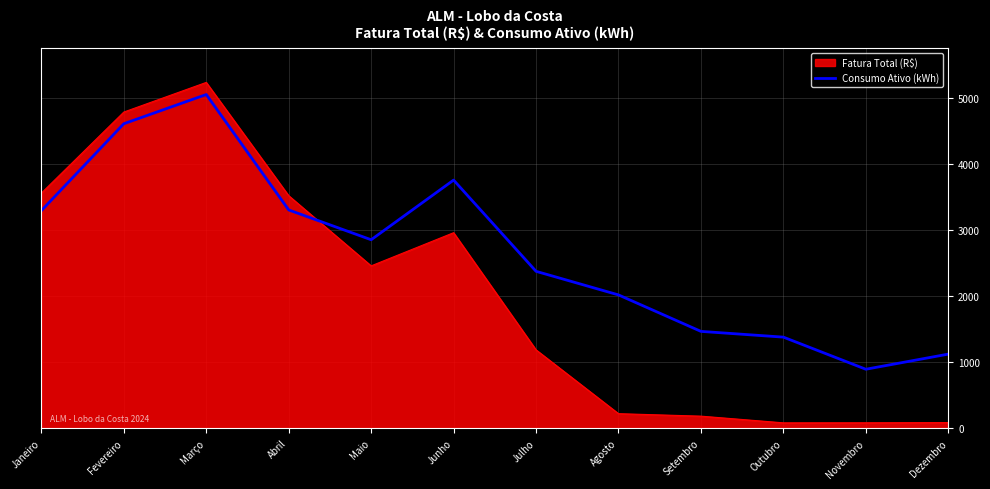

Does the chart display data point markers on the line(s)?

No